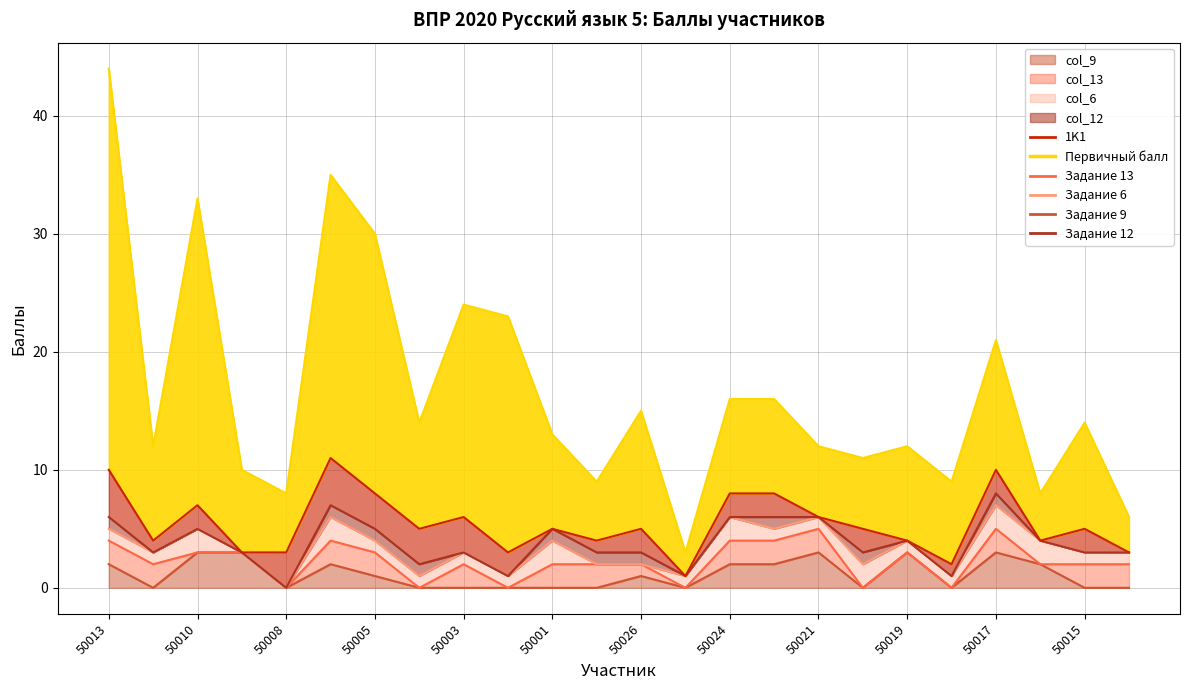

What is the label of the 16th point from the right?

50003